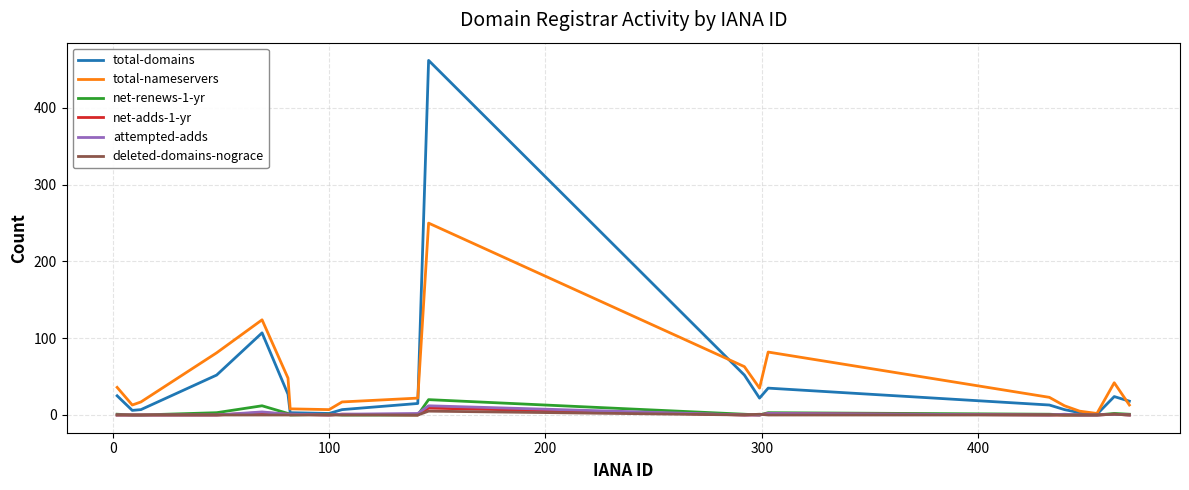

Which series has the largest range (max minus min)?

total-domains